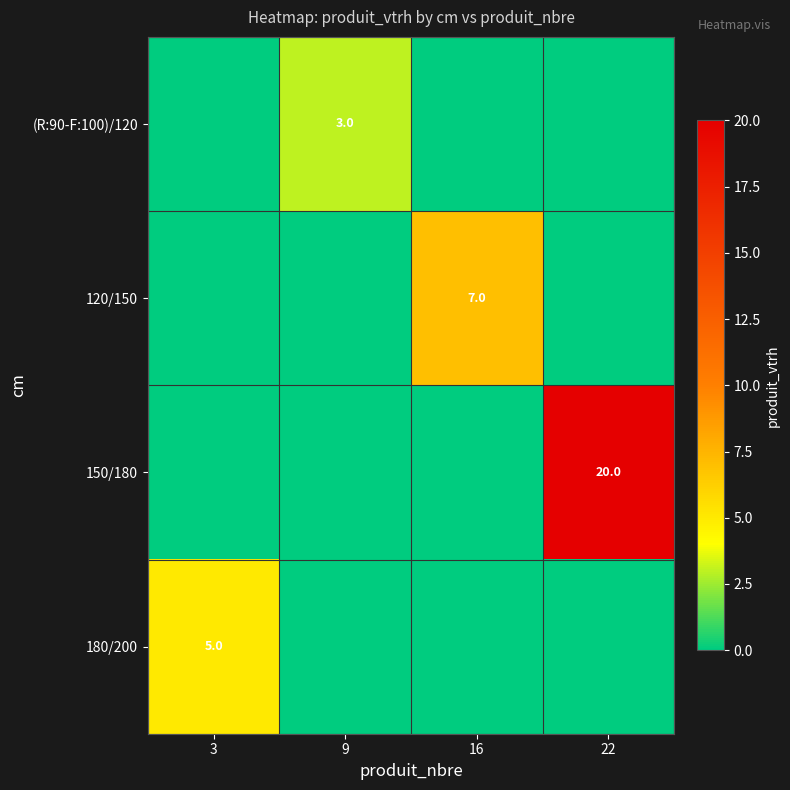

How many (R:90-F:100)/120 values are between 0 and 3?

4